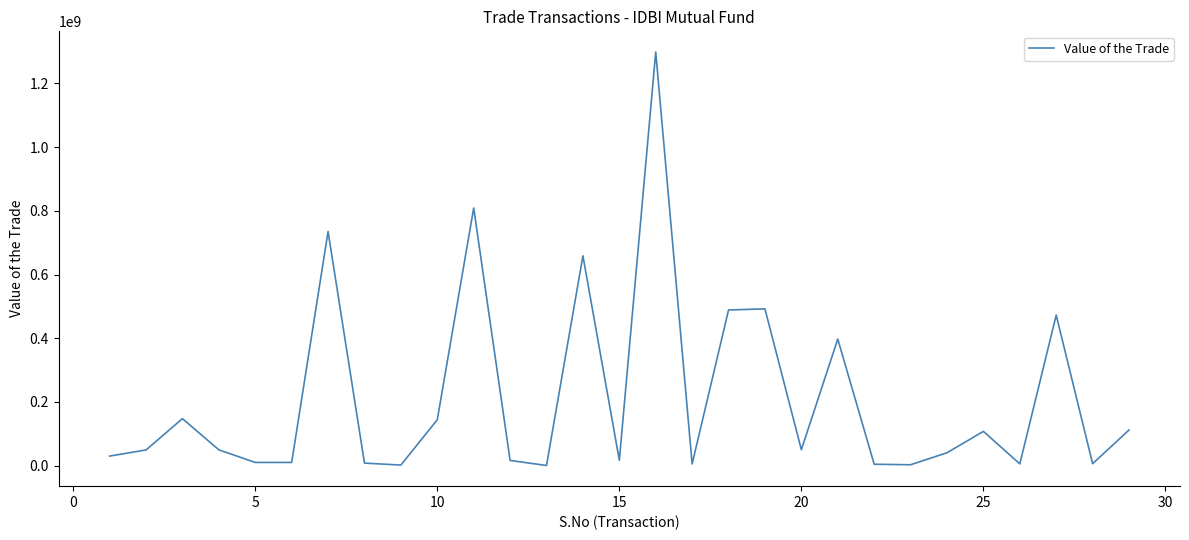

What is the greatest value displayed?

1298687856.5